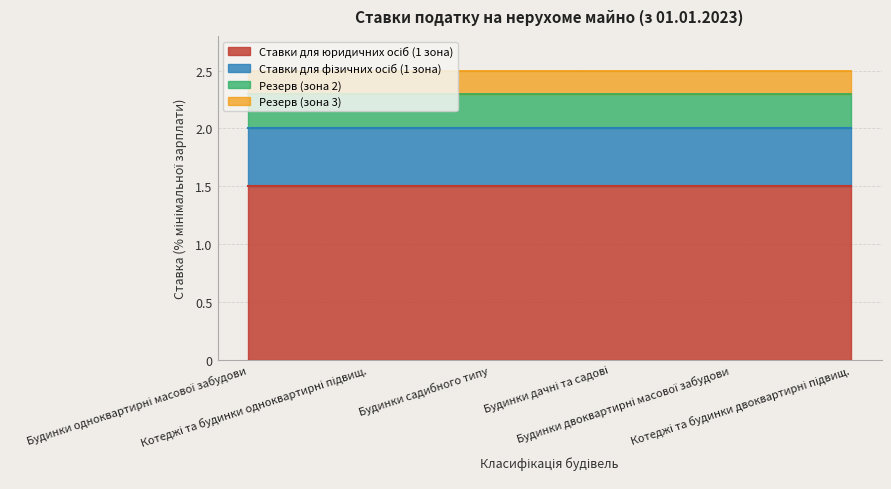

What is the label of the 6th point from the right?

1110.1